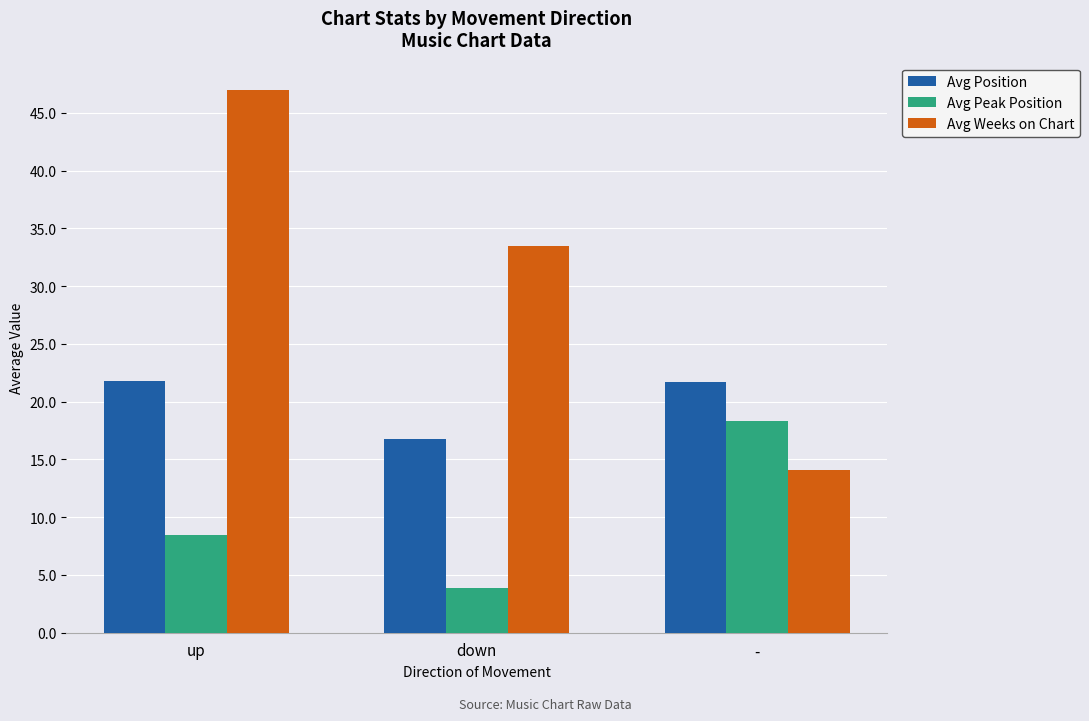

Where does the Avg Weeks on Chart series first go above 33?

up